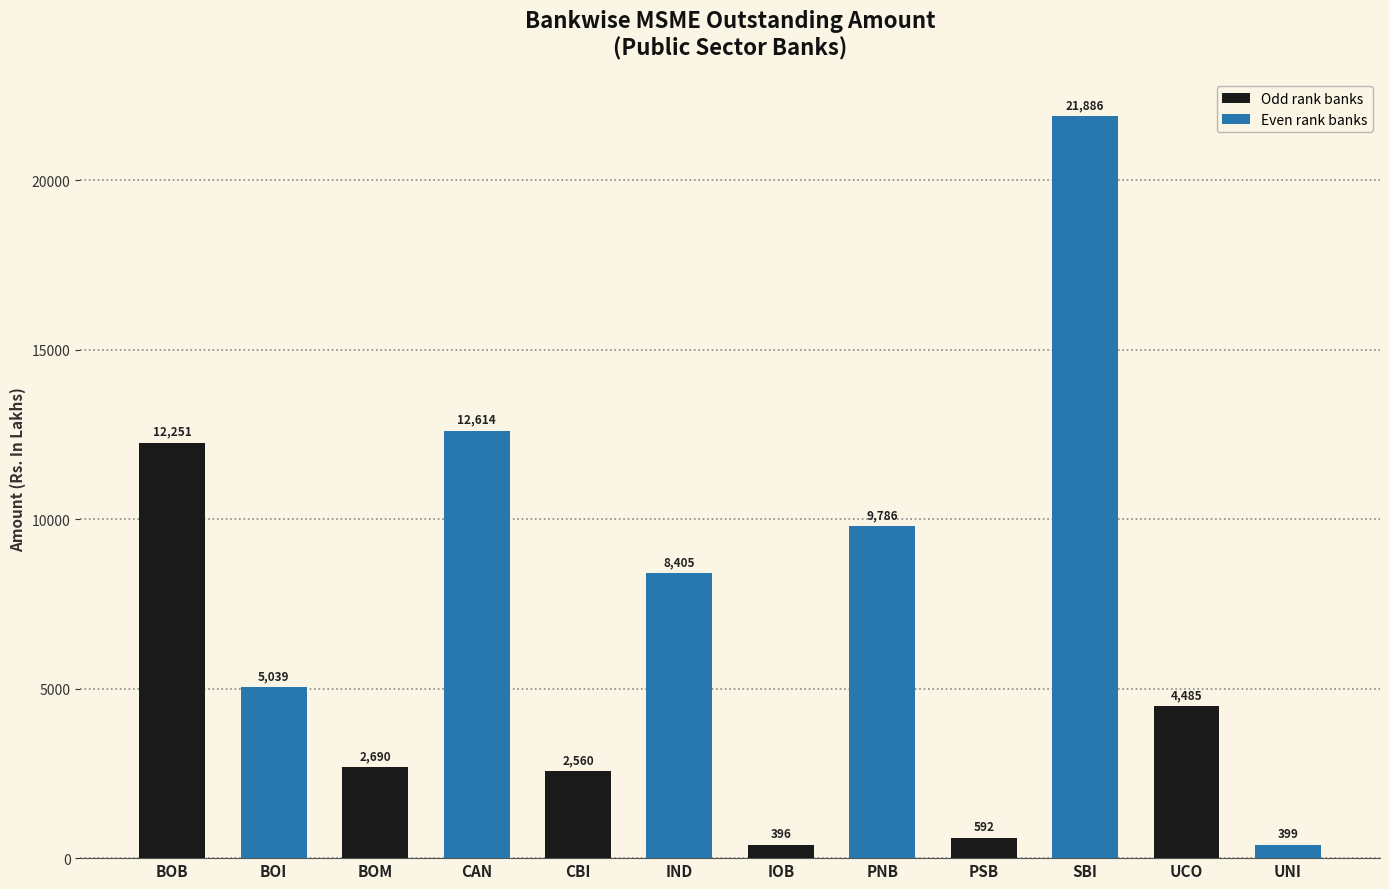

Does the chart contain any negative values?

No